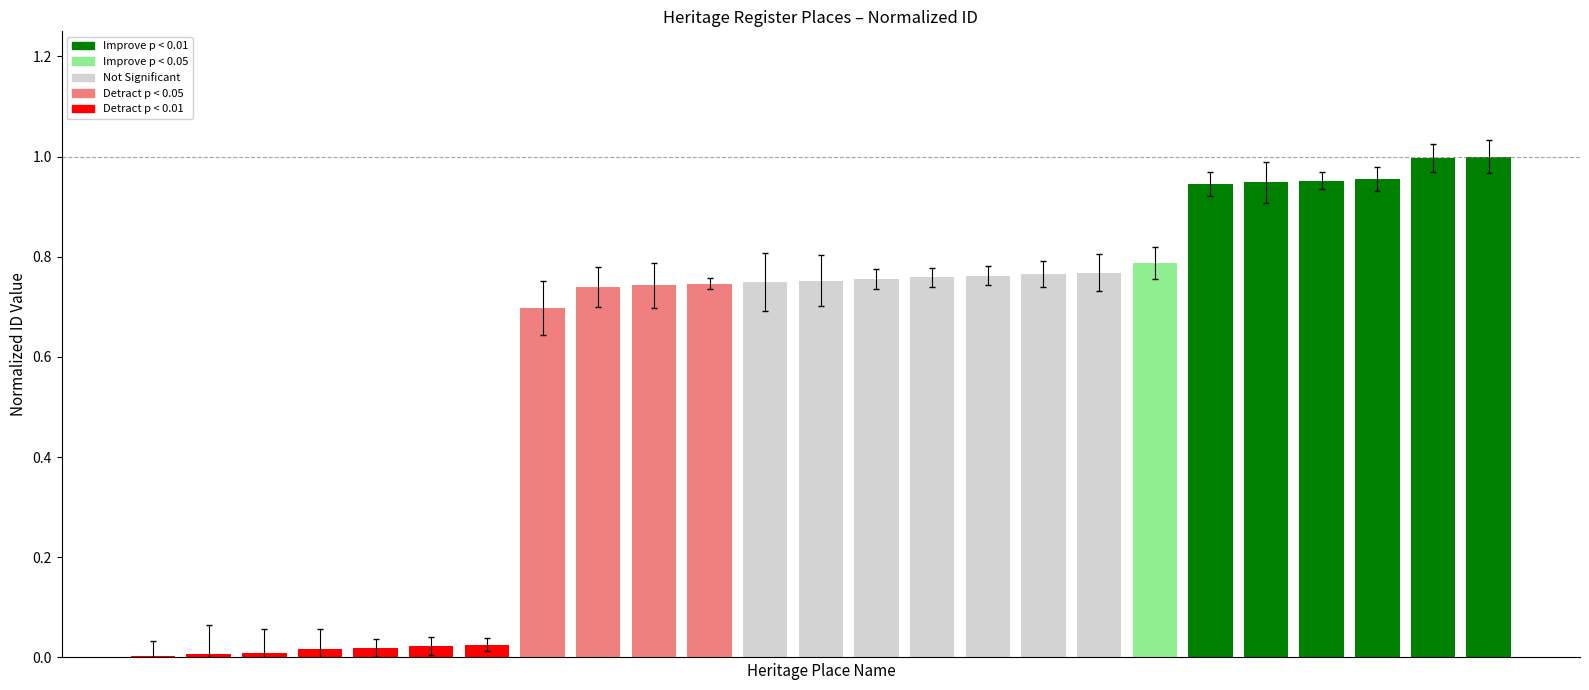

True or false: the data shows 0.2 at FORMER GROSVENOR COMMON SCHOOL.

False